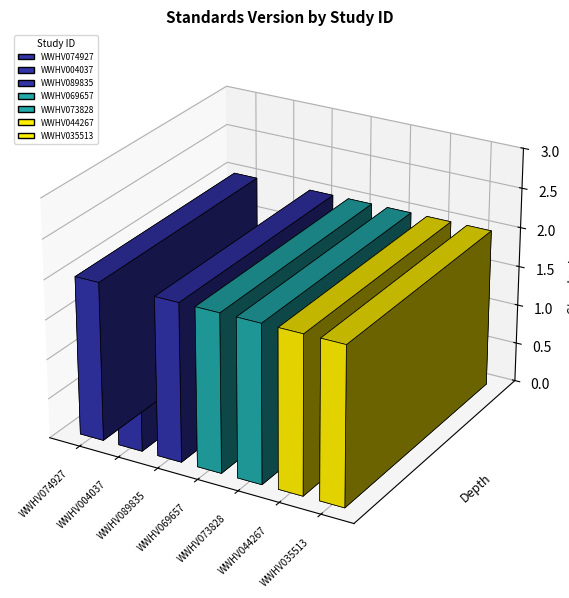

How many values are between 2 and 3?

6